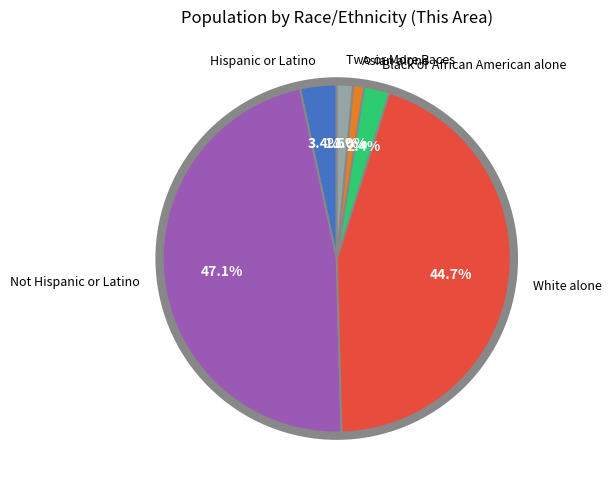

The Hispanic or Latino slice represents 3% of the pie. True or false?

True